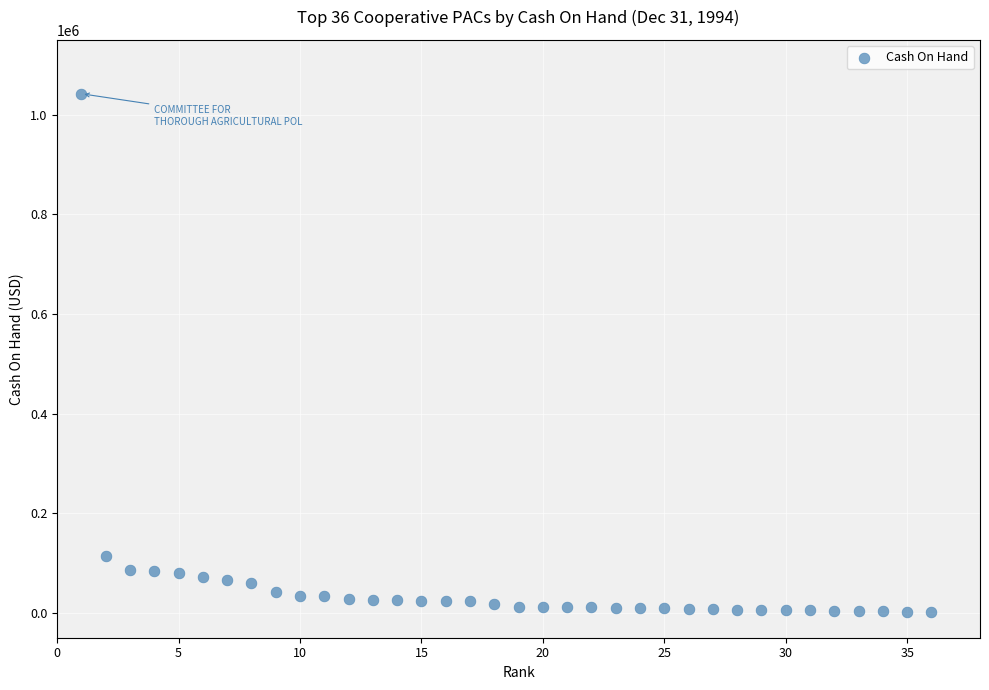

What Y value in the scatter plot is closest to 521952?

114778